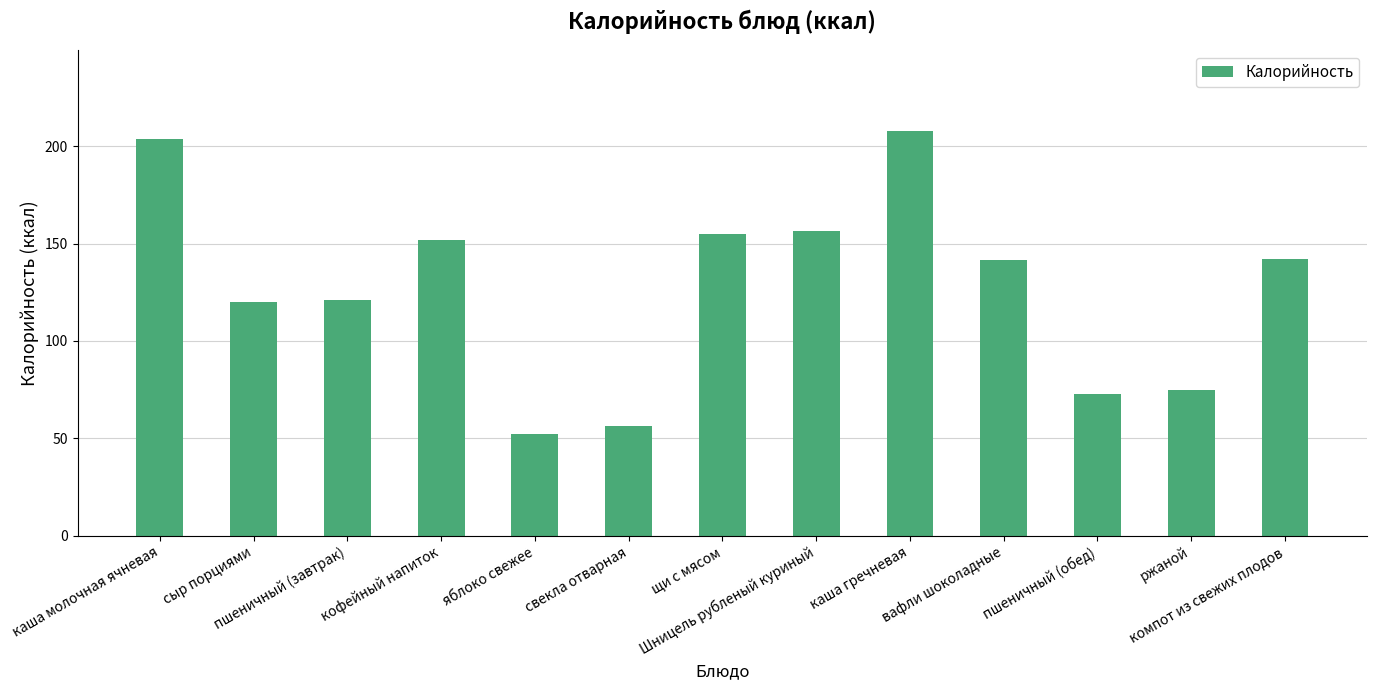

How many data points are above 141?

7